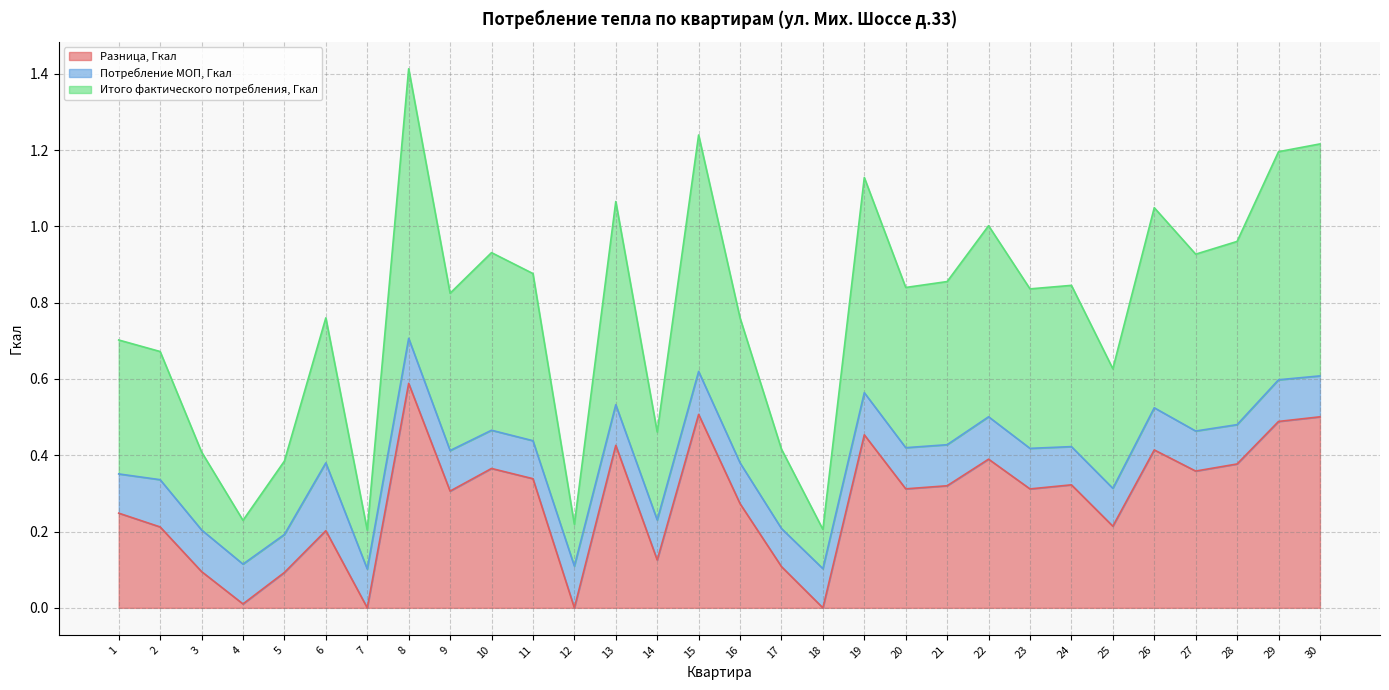

At which category is the sum across all series the highest?

8